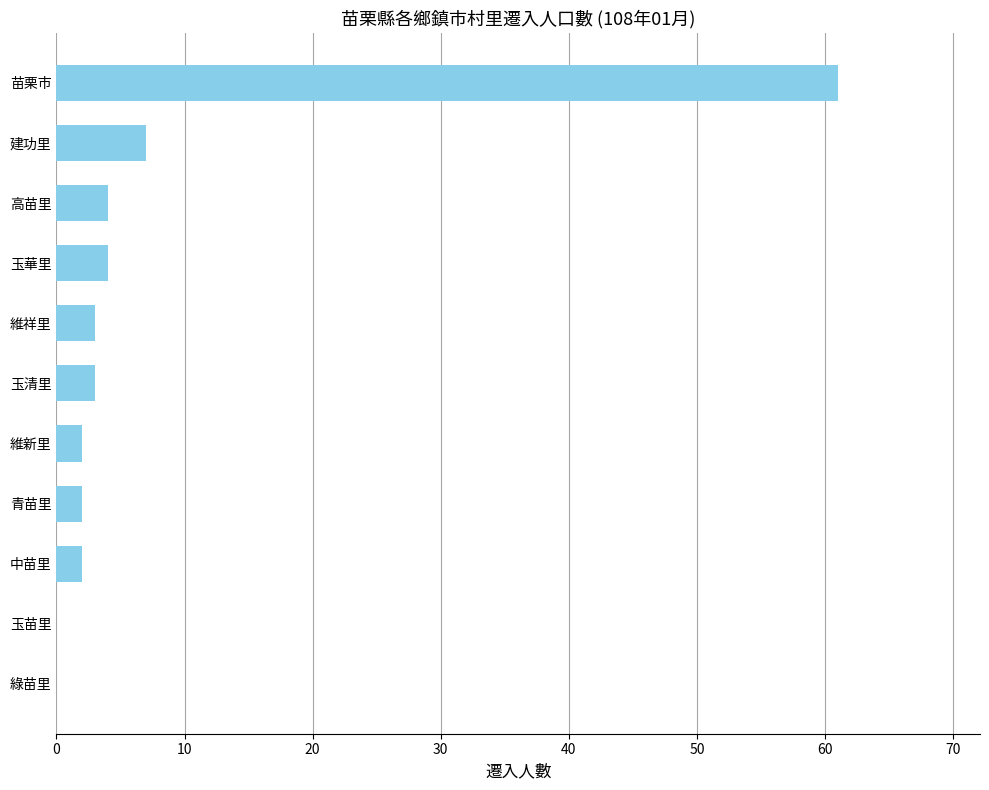

At which label is the value closest to 30?

建功里